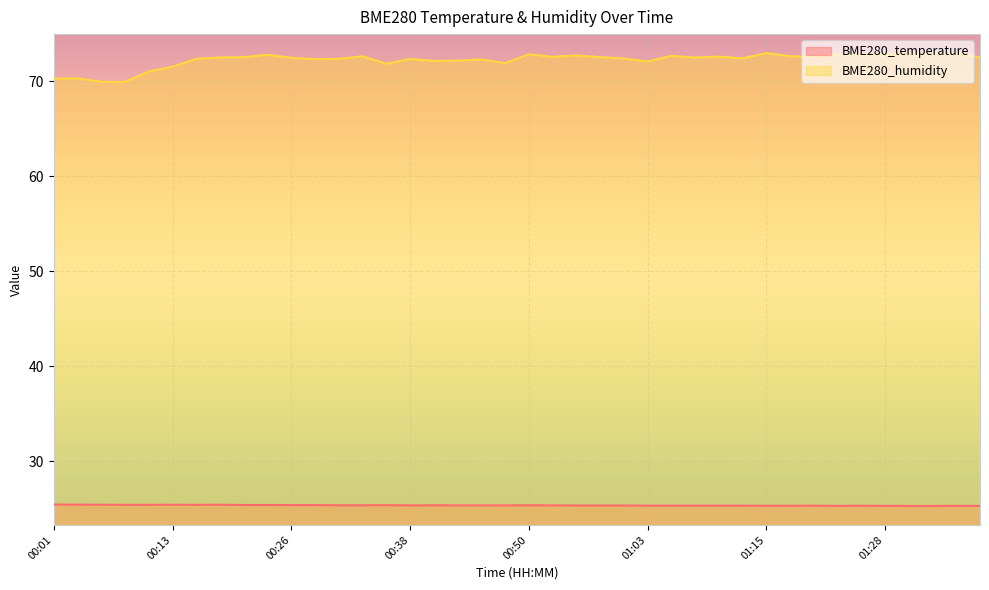

How many series are shown in this chart?

2